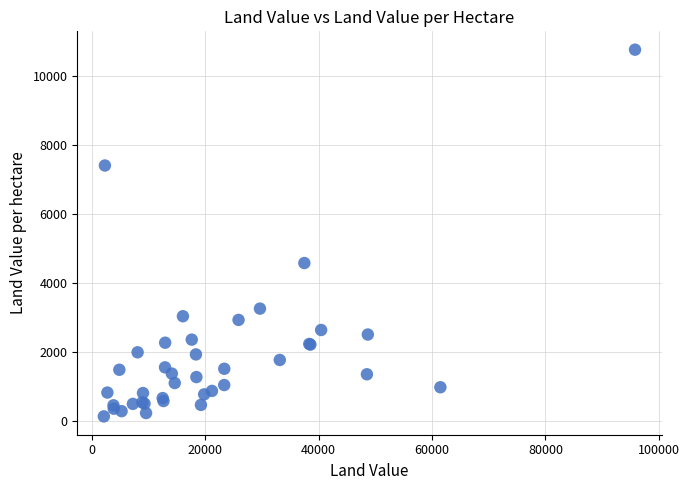

What Y value in the scatter plot is closest to 5436?

4567.4